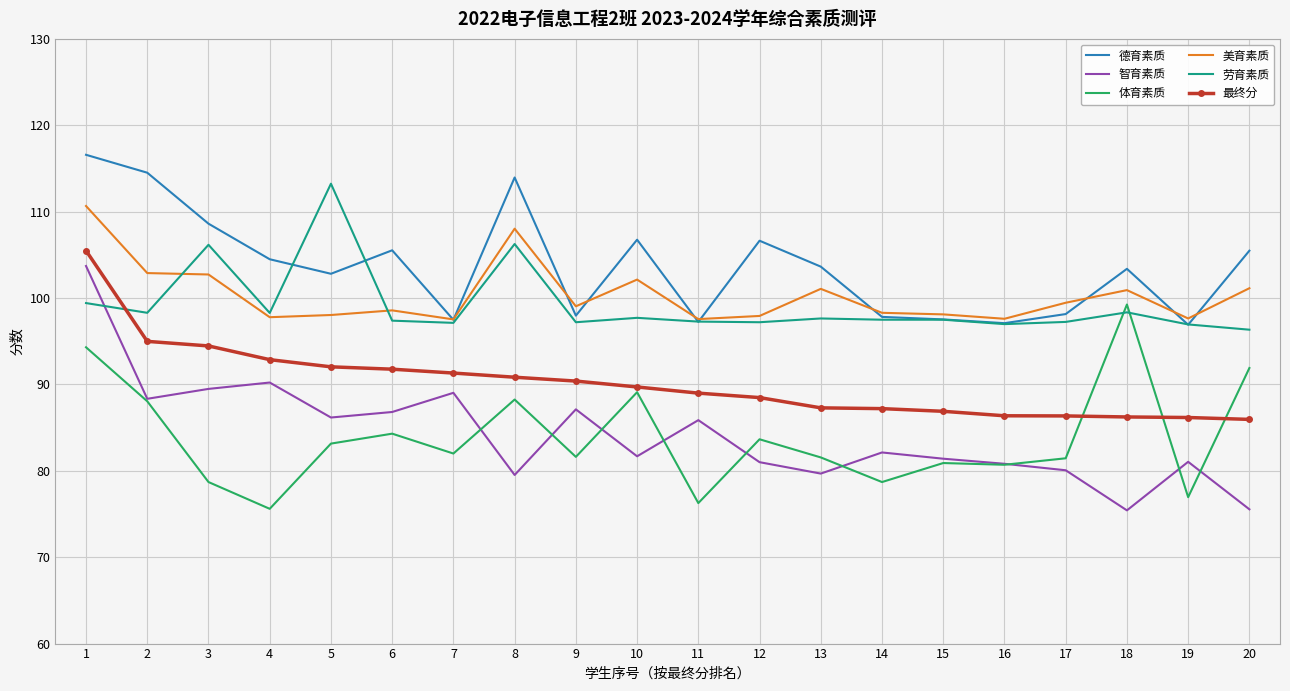

What is the difference between the maximum and minimum values in the 智育素质 series?

28.3